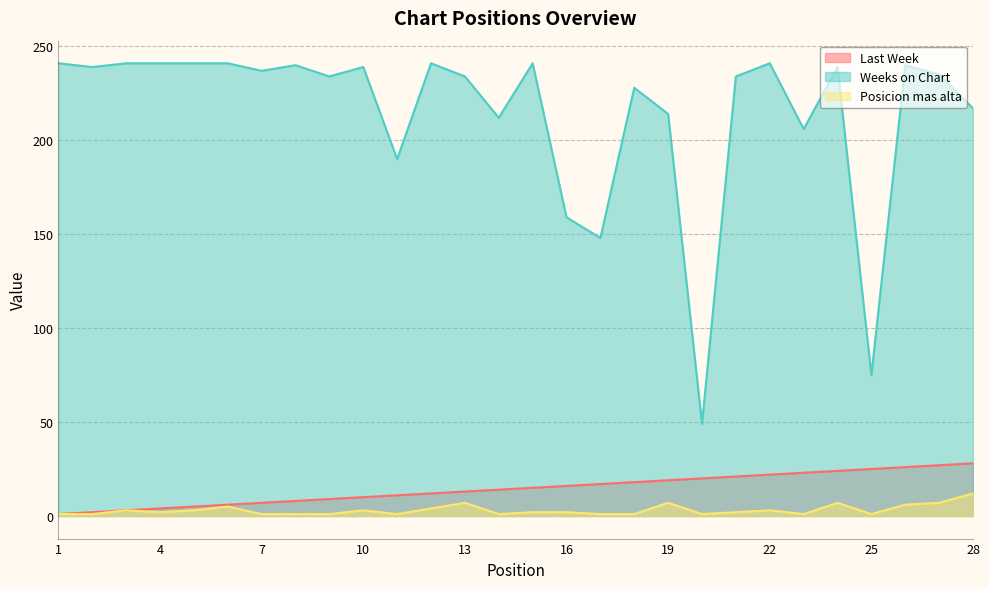

True or false: Posicion mas alta and Last Week cross at least once.

False